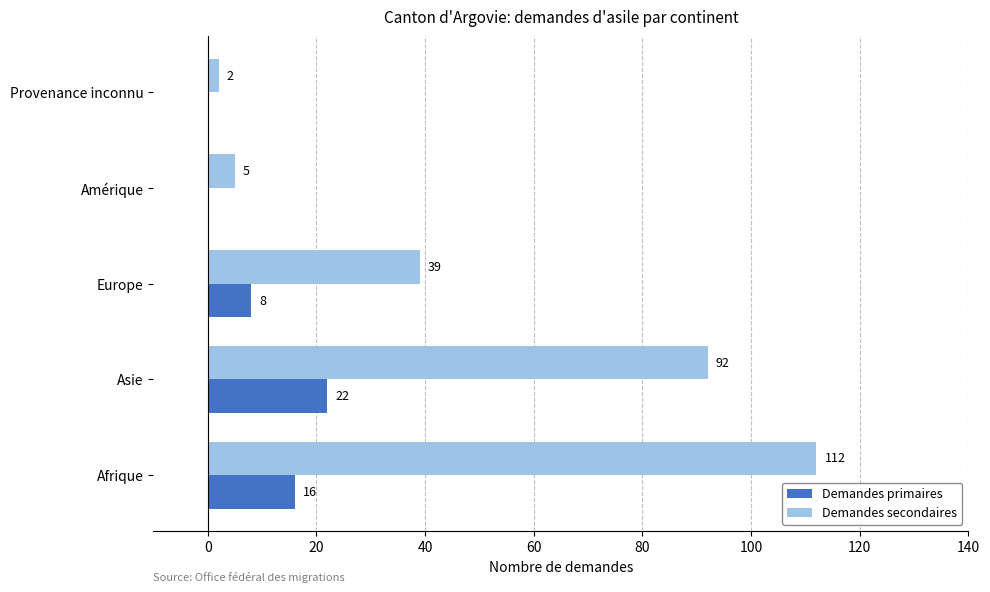

What is the sum of all Demandes secondaires values?

250